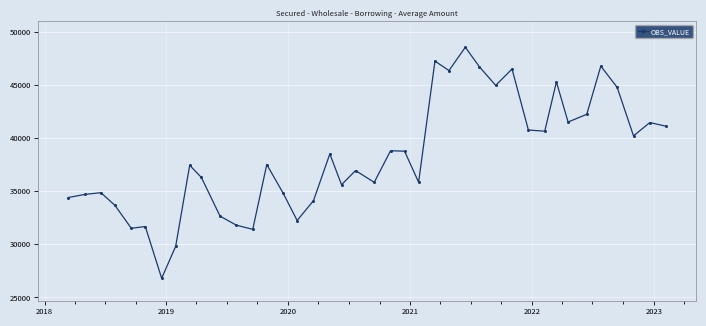

What is the greatest value displayed?

48556.5